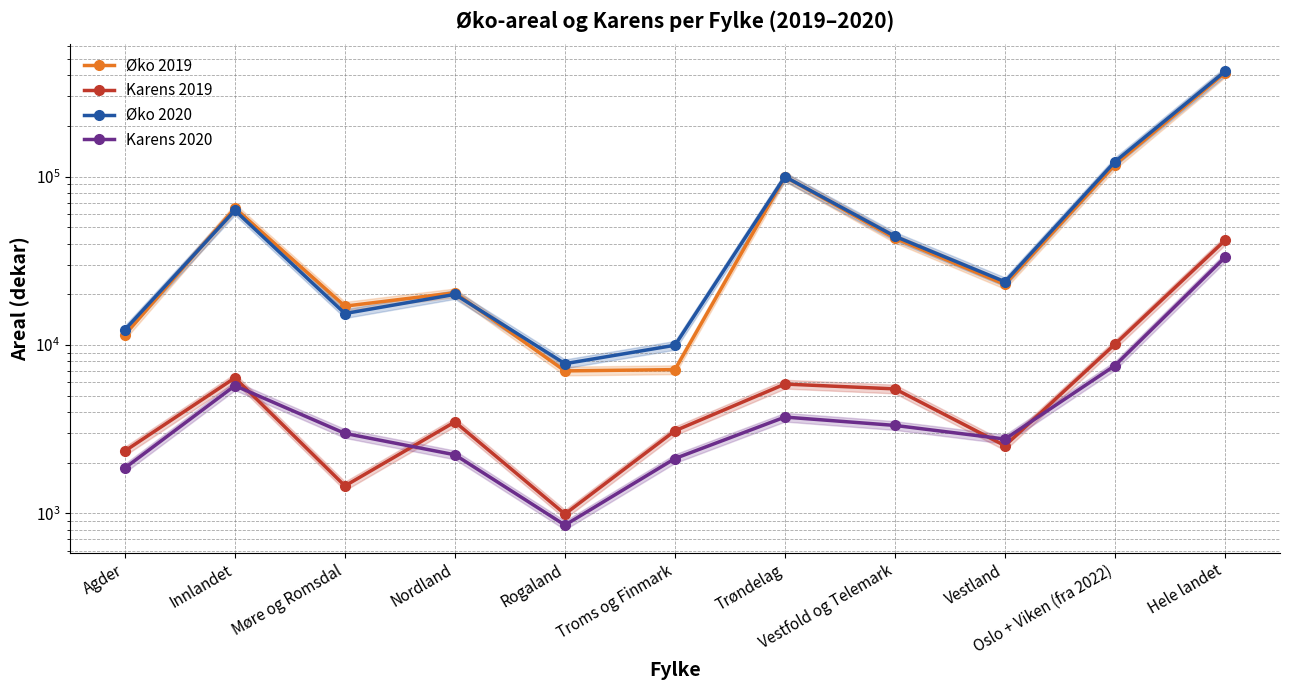

What is the label of the 2nd point from the left?

Innlandet